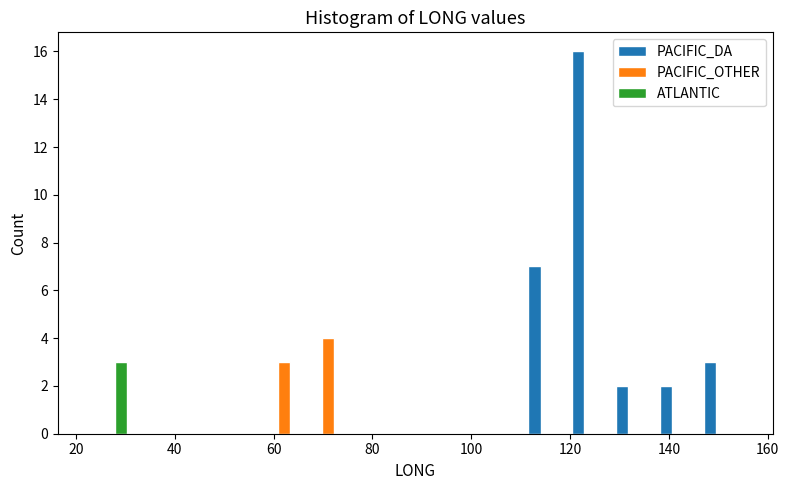

Reading left to right, list every range on the x-axis with the height of the bar of each series over it. Neither the bar edges nor the heights are printed on the chart, so give them approximately, as read against the axes.

22 to 32: PACIFIC_DA=0	PACIFIC_OTHER=0	ATLANTIC=3
32 to 40: PACIFIC_DA=0	PACIFIC_OTHER=0	ATLANTIC=0
40 to 48: PACIFIC_DA=0	PACIFIC_OTHER=0	ATLANTIC=0
48 to 58: PACIFIC_DA=0	PACIFIC_OTHER=0	ATLANTIC=0
58 to 66: PACIFIC_DA=0	PACIFIC_OTHER=3	ATLANTIC=0
66 to 76: PACIFIC_DA=0	PACIFIC_OTHER=4	ATLANTIC=0
76 to 84: PACIFIC_DA=0	PACIFIC_OTHER=0	ATLANTIC=0
84 to 94: PACIFIC_DA=0	PACIFIC_OTHER=0	ATLANTIC=0
94 to 102: PACIFIC_DA=0	PACIFIC_OTHER=0	ATLANTIC=0
102 to 110: PACIFIC_DA=0	PACIFIC_OTHER=0	ATLANTIC=0
110 to 120: PACIFIC_DA=7	PACIFIC_OTHER=0	ATLANTIC=0
120 to 128: PACIFIC_DA=16	PACIFIC_OTHER=0	ATLANTIC=0
128 to 138: PACIFIC_DA=2	PACIFIC_OTHER=0	ATLANTIC=0
138 to 146: PACIFIC_DA=2	PACIFIC_OTHER=0	ATLANTIC=0
146 to 156: PACIFIC_DA=3	PACIFIC_OTHER=0	ATLANTIC=0